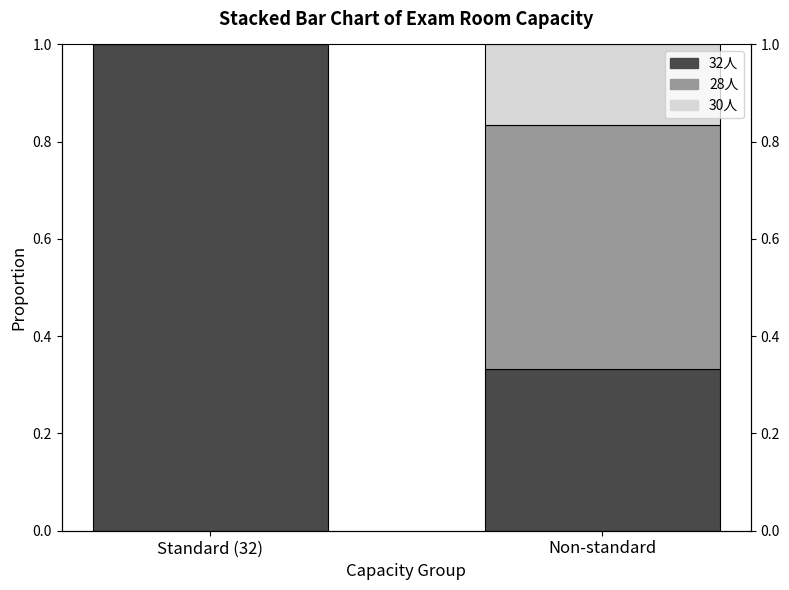

What is the difference between the maximum and minimum values in the 32人 series?

0.7